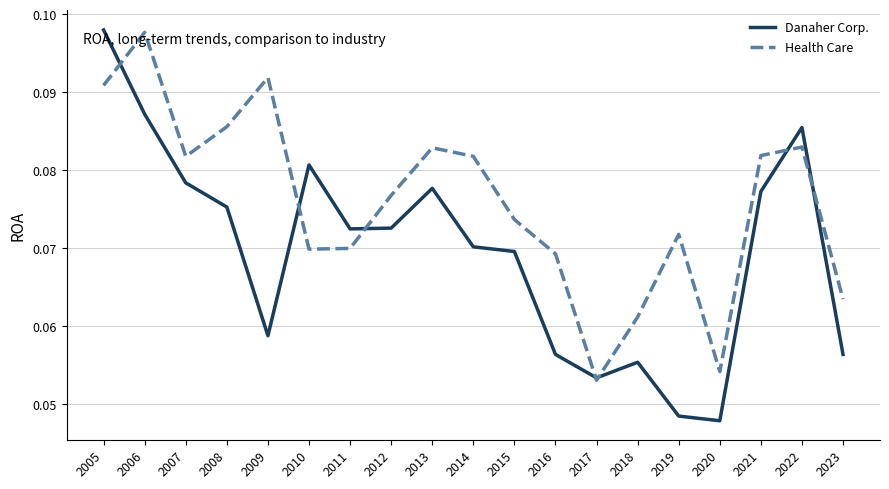

Which series ends up on top after the final intersection of Health Care and Danaher Corp.?

Health Care